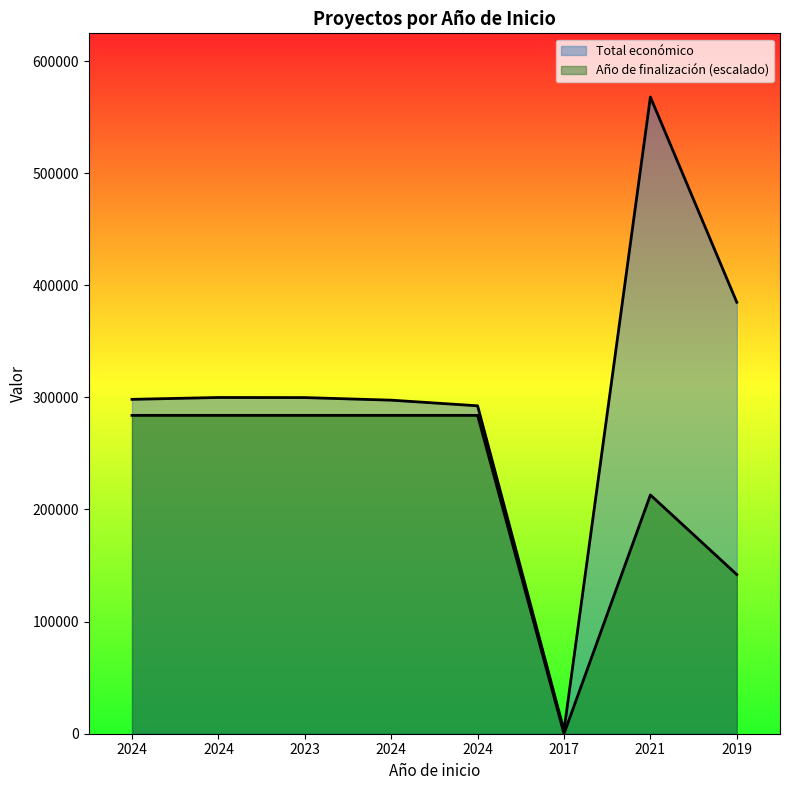

What is the difference between the Año de finalización values at 2023 and 2017?

283962.0